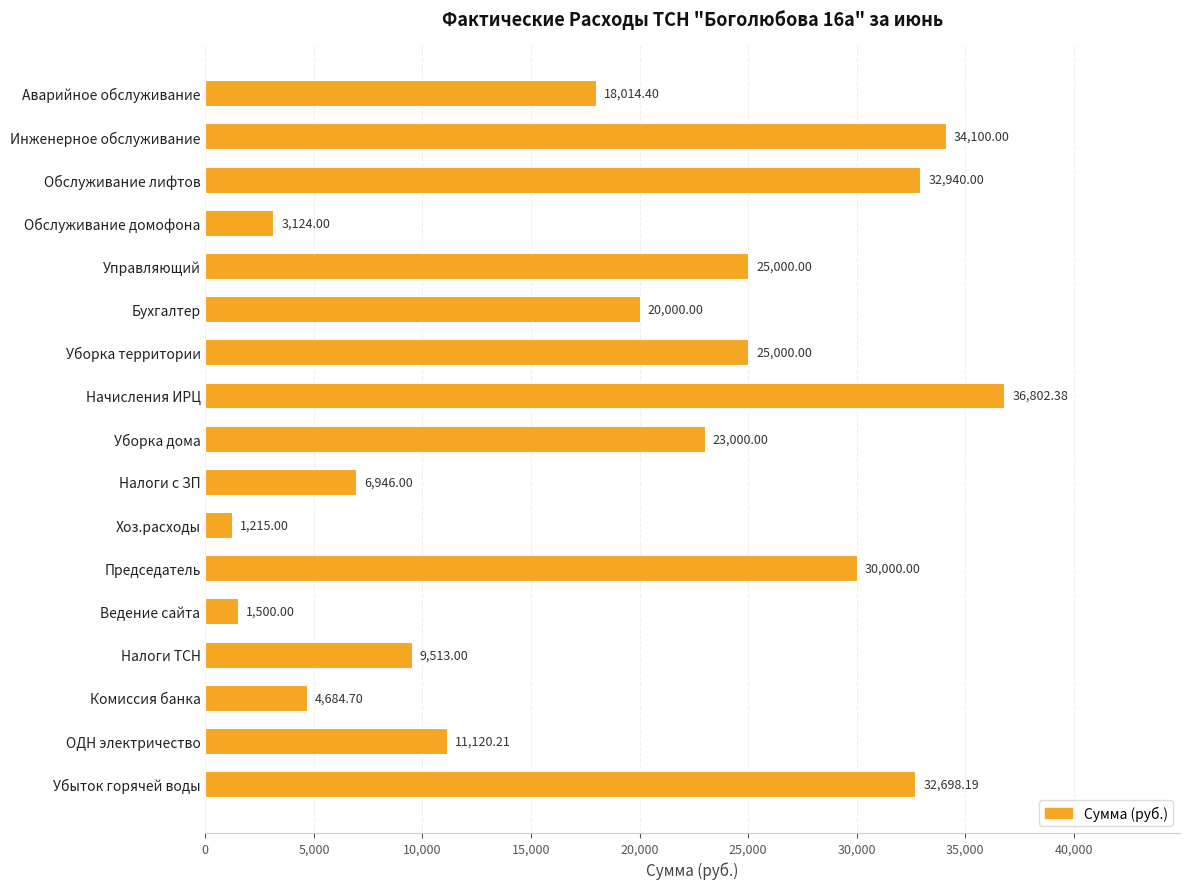

Which label corresponds to the largest value in the chart?

Начисления ИРЦ